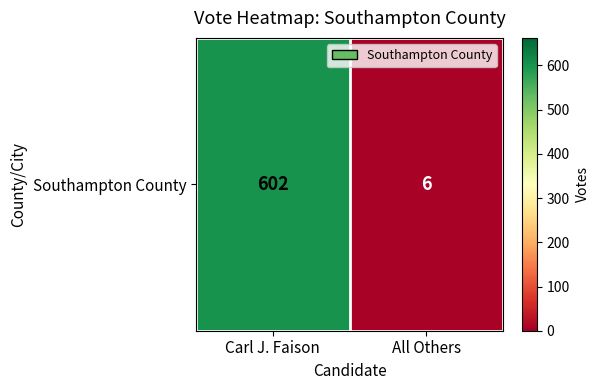

Rank the categories by value from highest to lowest.

Carl J. Faison, All Others